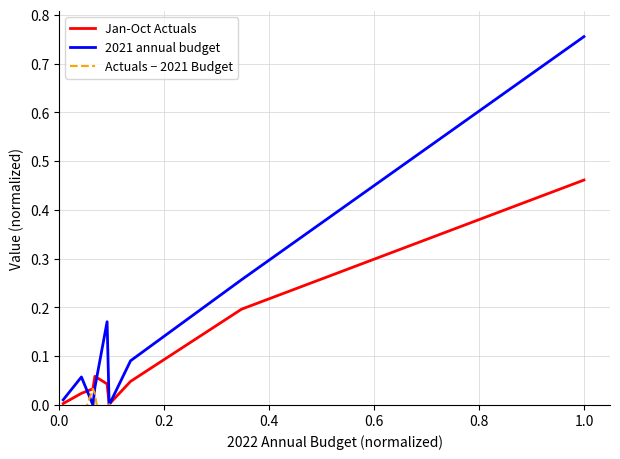

How many values in the Actuals − 2021 Budget series are below 0?

6